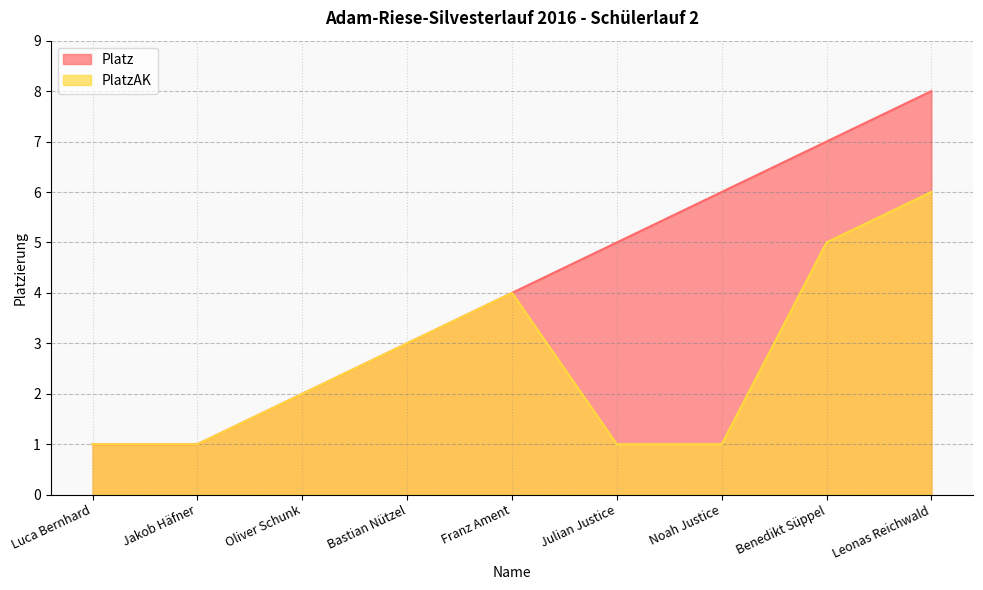

Is the value of Platz at Jakob Häfner greater than the value of PlatzAK at Oliver Schunk?

No